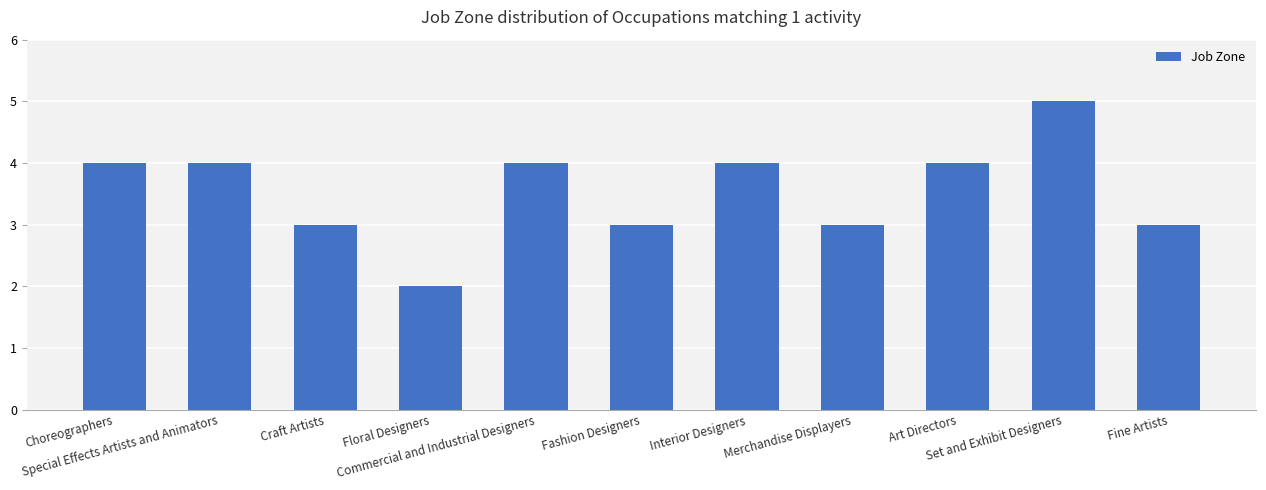

The chart shows a value of 7 at Special Effects Artists and Animators. True or false?

False